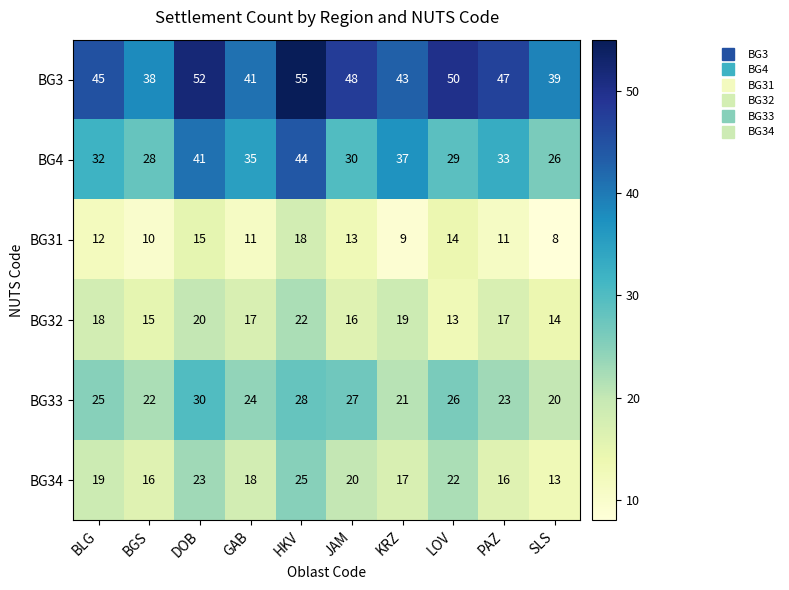

How many BG32 values are between 15 and 19?

6